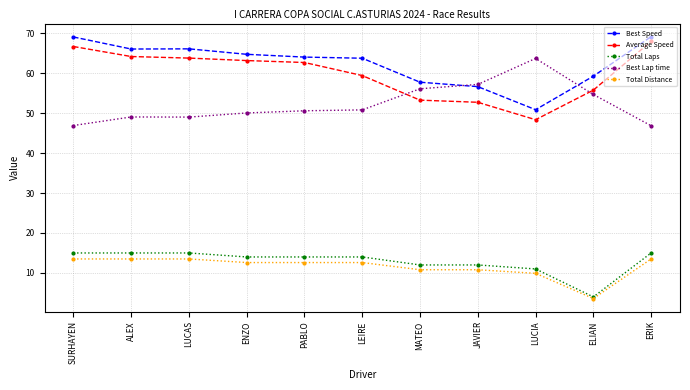

Where does the Total Distance series first go above 12?

SURHAYEN